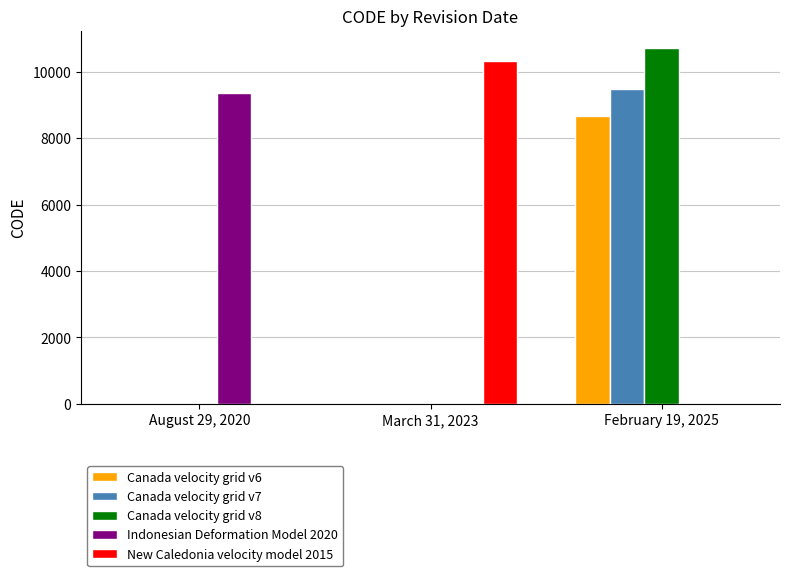

Between August 29, 2020 and February 19, 2025, which series saw the biggest shift?

Canada velocity grid v8